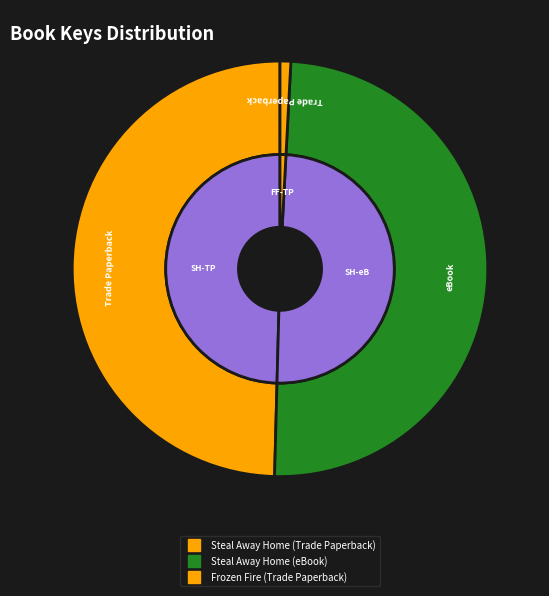

To the nearest percent, what is the difference between the largest and smallest slice percentages?

49%